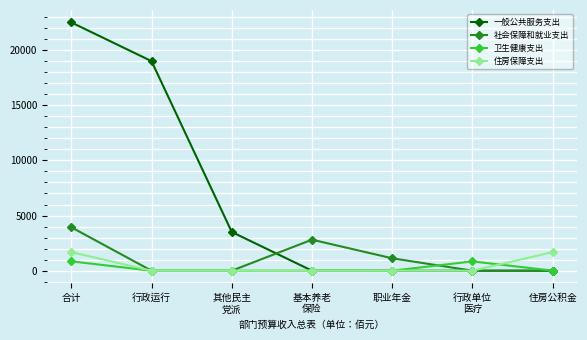

At which category is the sum across all series the highest?

合计